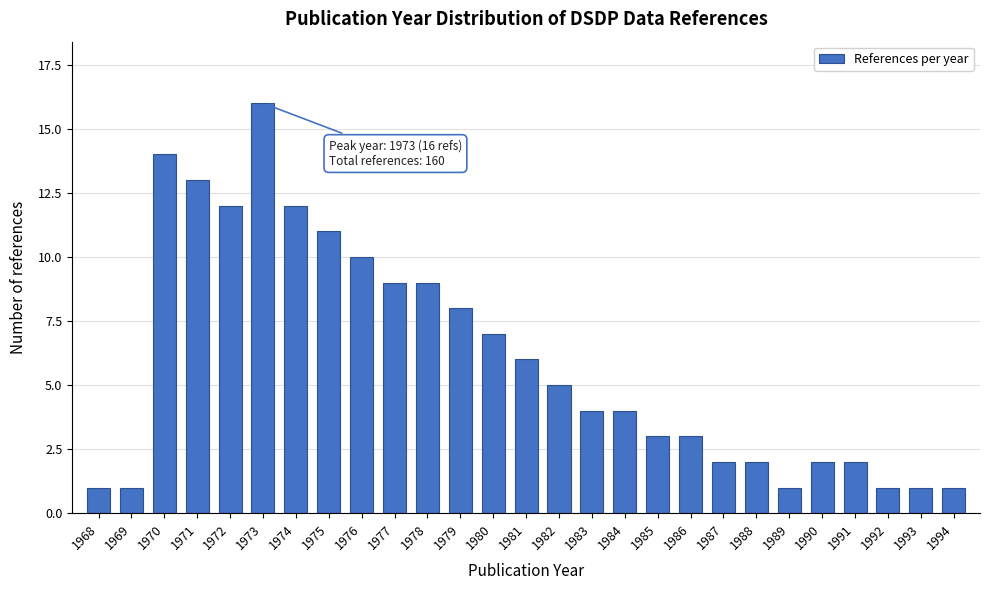

Reading left to right, extract all data points from this chart.

1	1	14	13	12	16	12	11	10	9	9	8	7	6	5	4	4	3	3	2	2	1	2	2	1	1	1